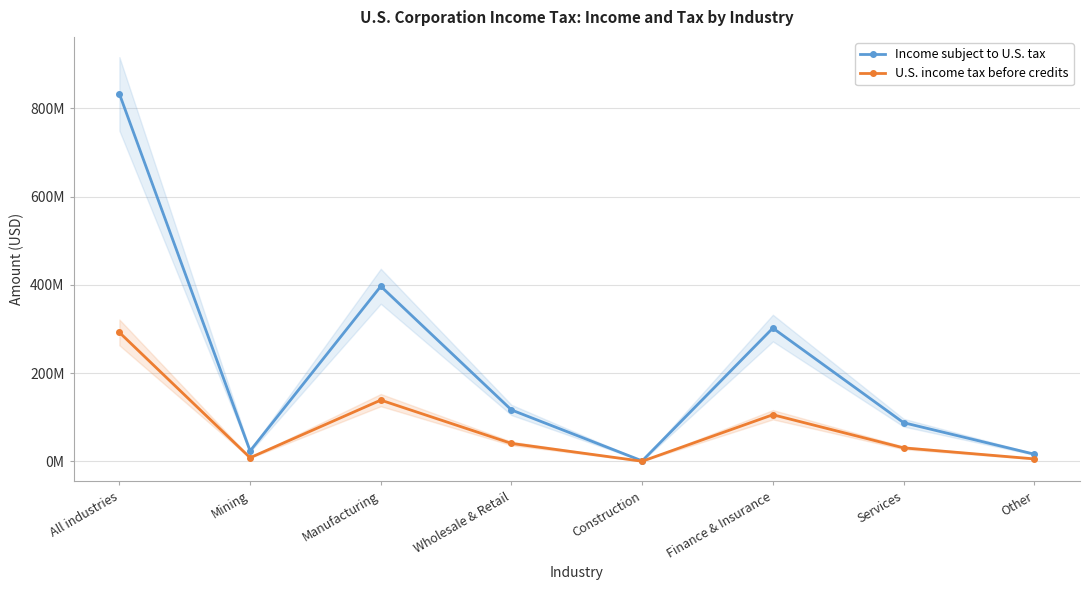

How many values in the U.S. income tax before credits series exceed 40806967?

3